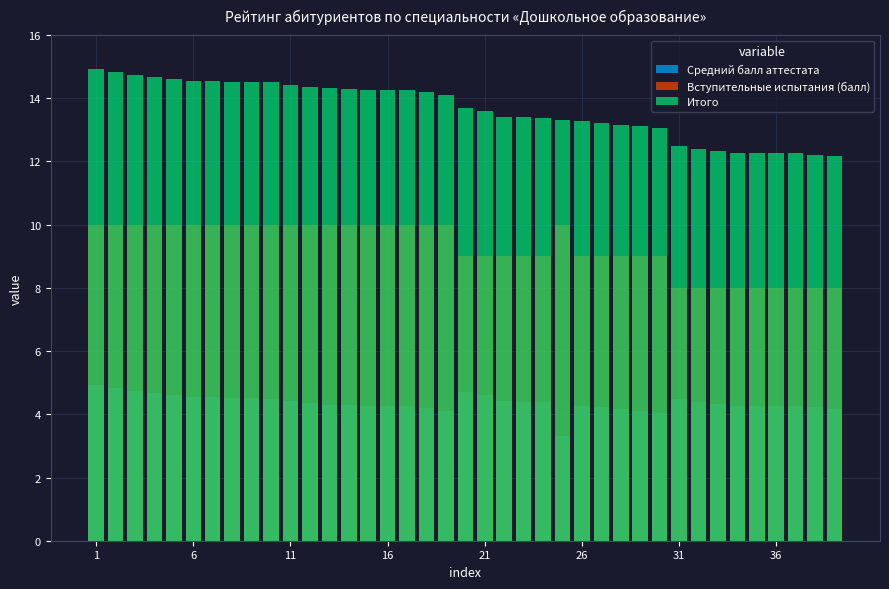

Which series changed the most between 36 and 38?

Итого